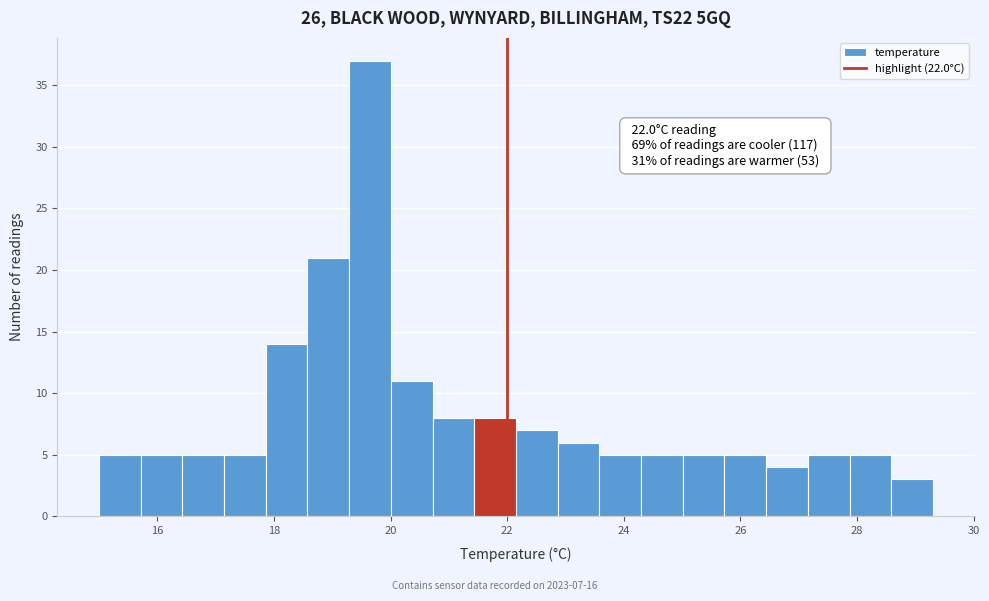

Around what value on the x-axis is the tallest bar? Give the approximate position of its centre, as read against the axis.

19.6